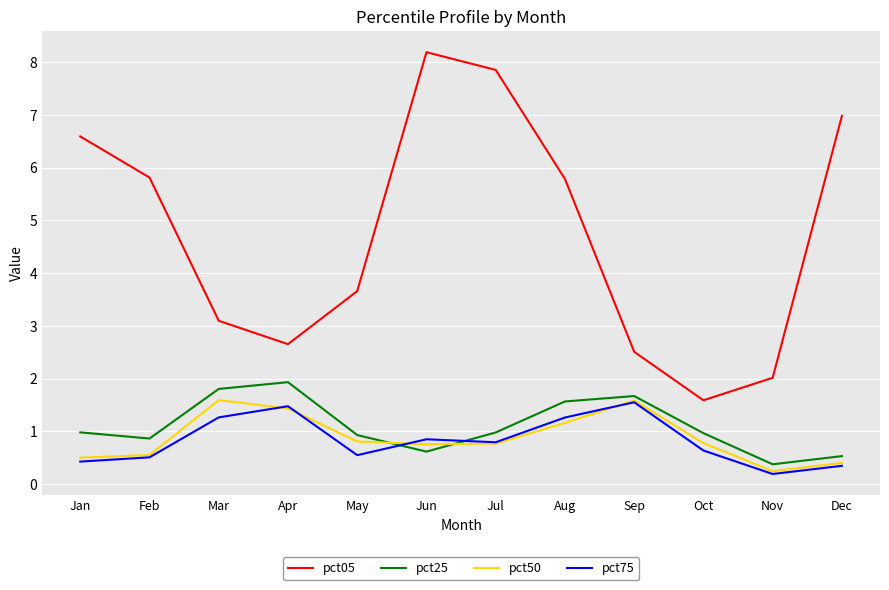

What is the sum of the pct25 values at Mar and Feb?

2.7